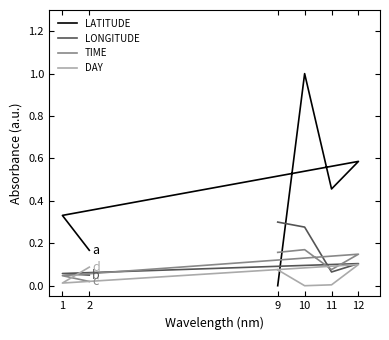

Which series has the widest spread of values?

LATITUDE